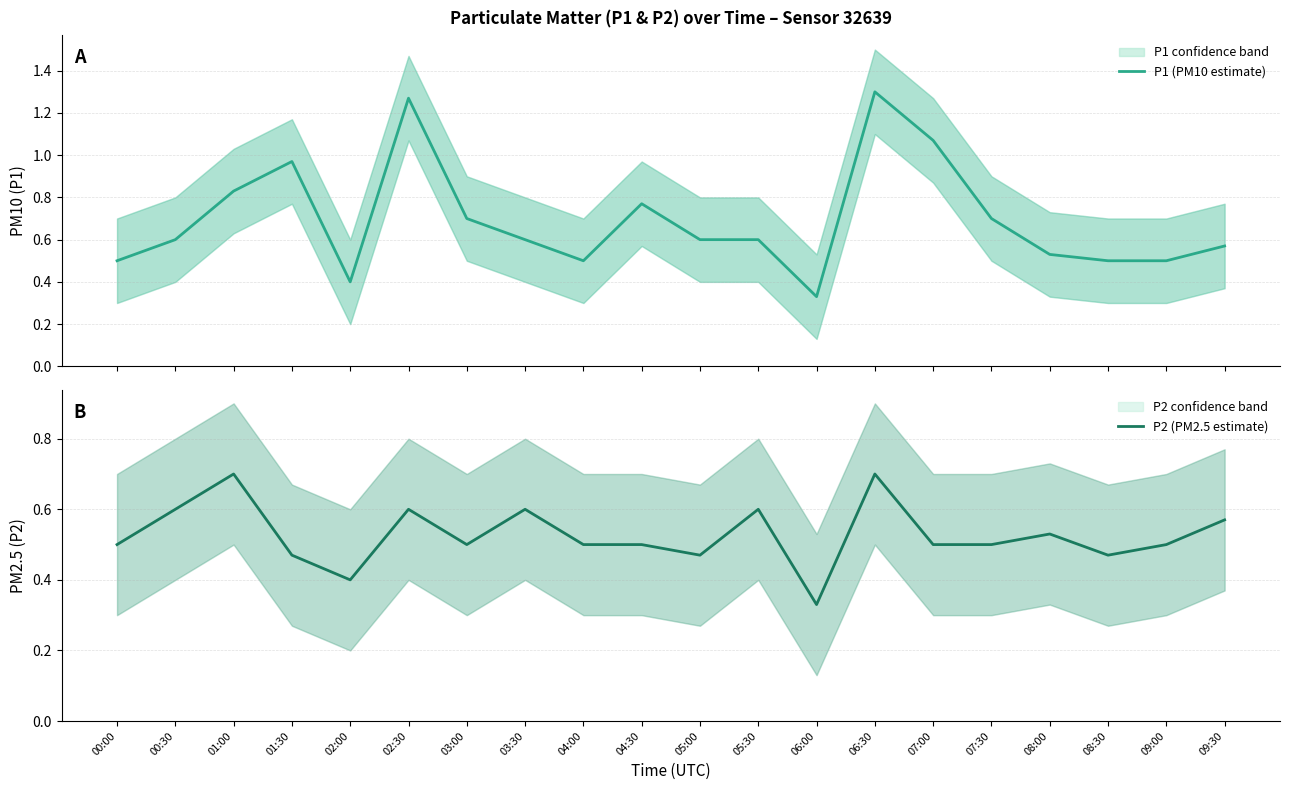

Which has a higher value, 09:30 or 09:00?

09:30